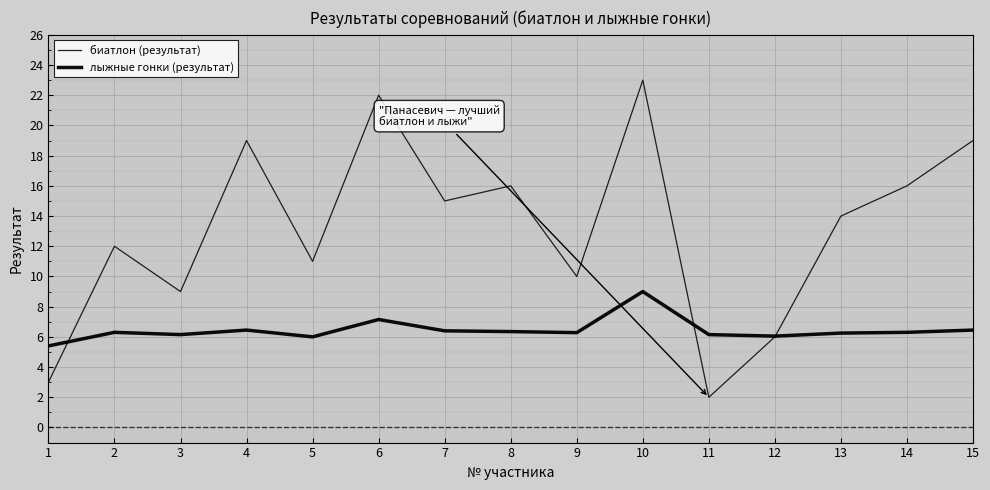

Between 3 and 11, which series saw the biggest shift?

биатлон (результат)